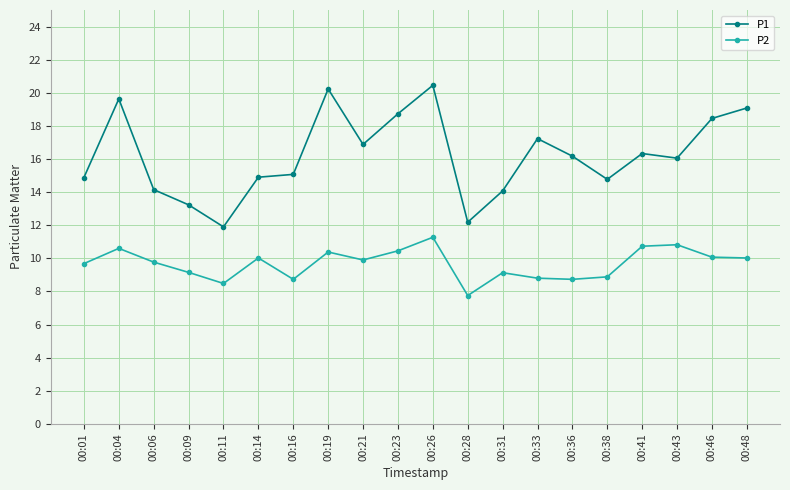

How many lines are shown in the chart?

2